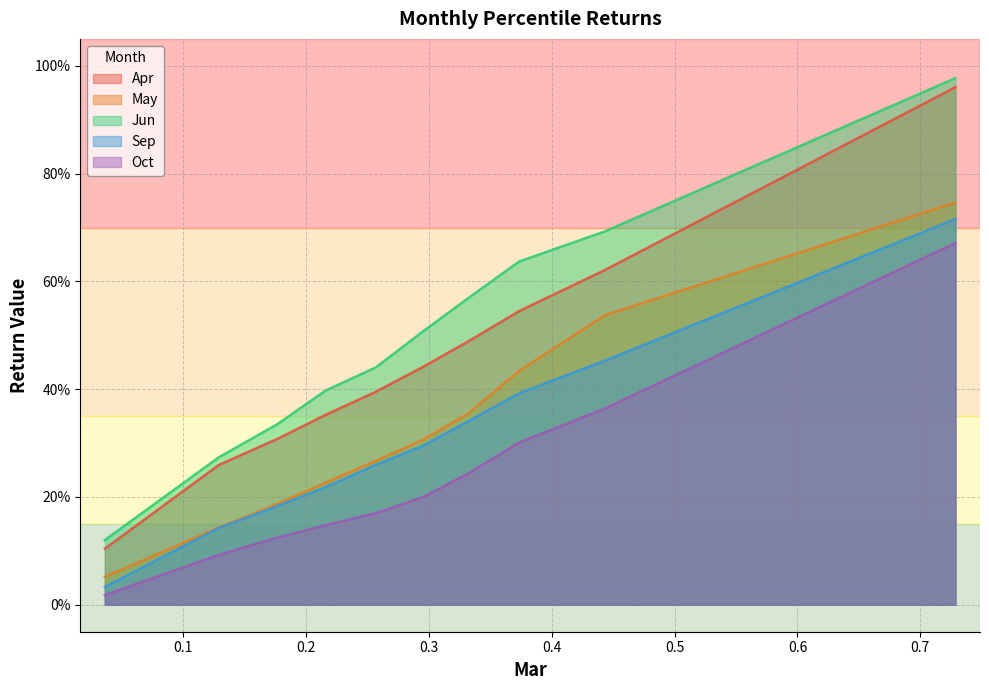

At which category does the chart reach its peak across all series?

pct95